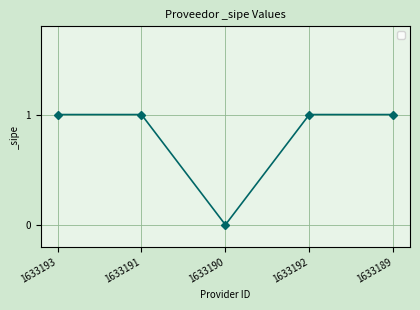

Approximately how many times larger is the value at 1633193 compared to 1633191?

1.0